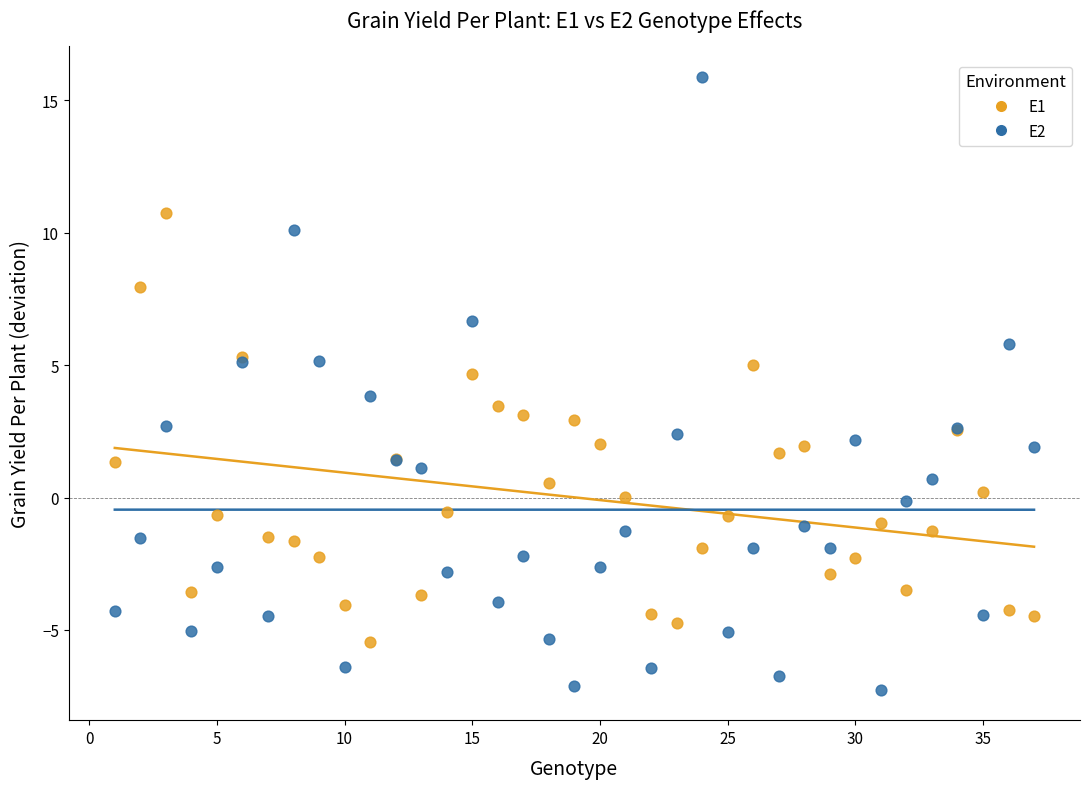

What is the X range (max minus min) for the scatter plot?

36.0